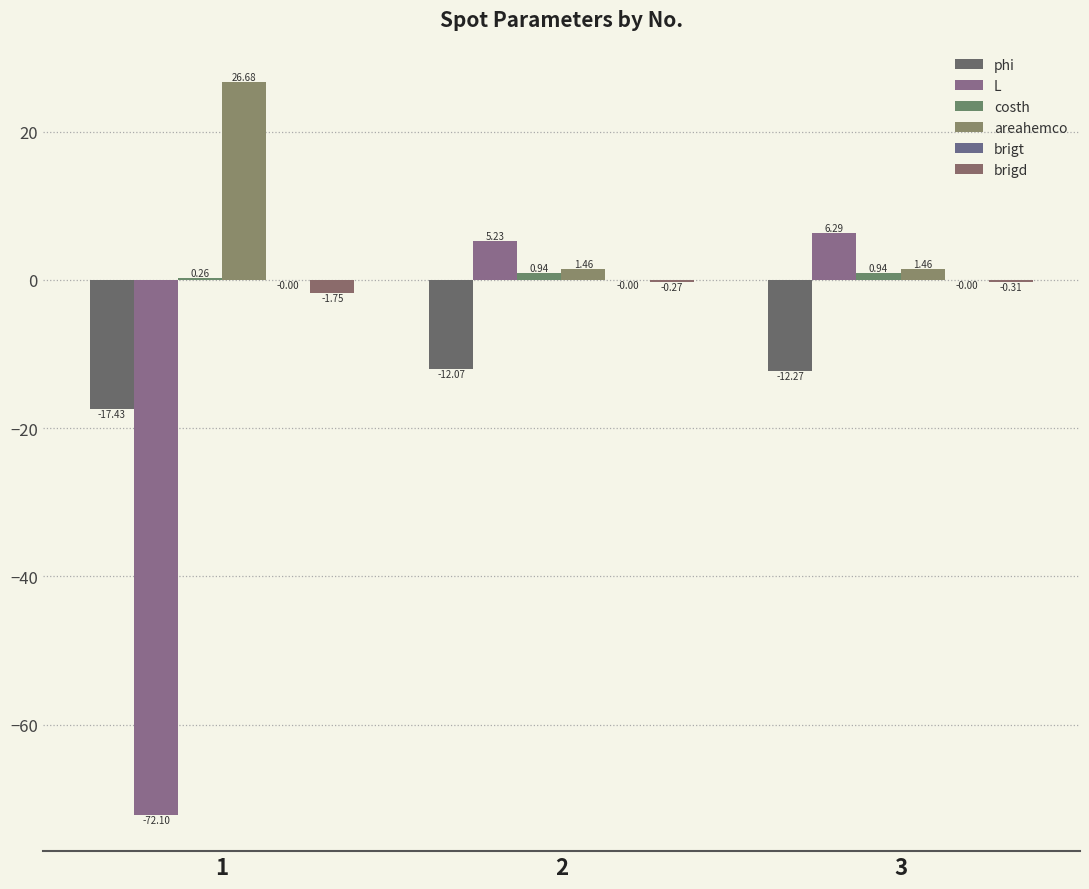

Are the bars horizontal?

No